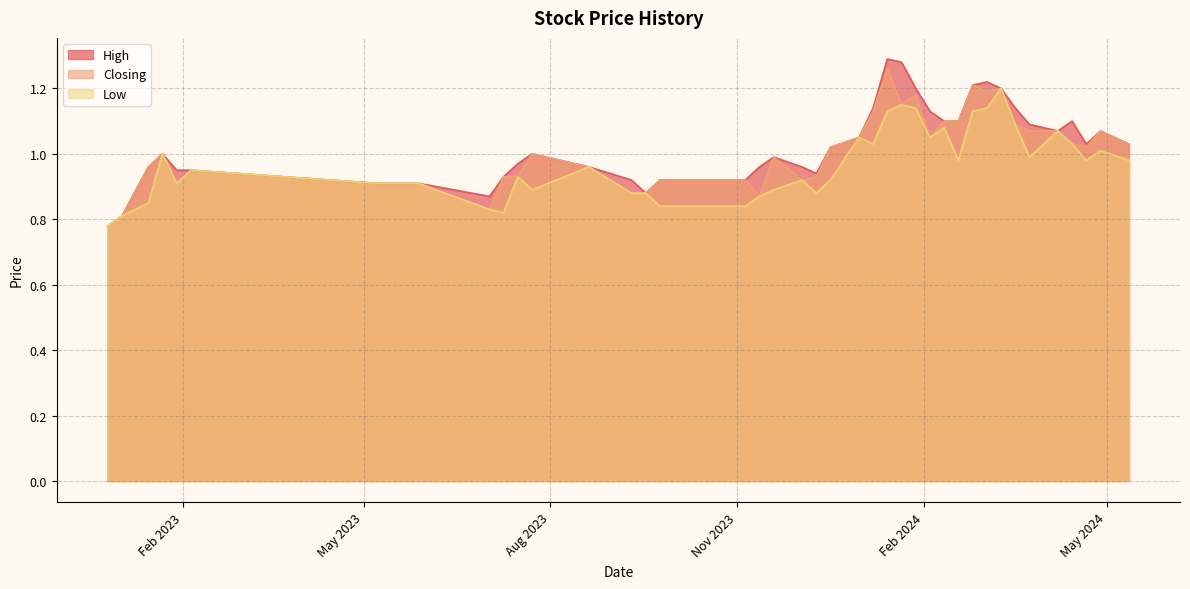

At how many categories does at least one series exceed 1?

19